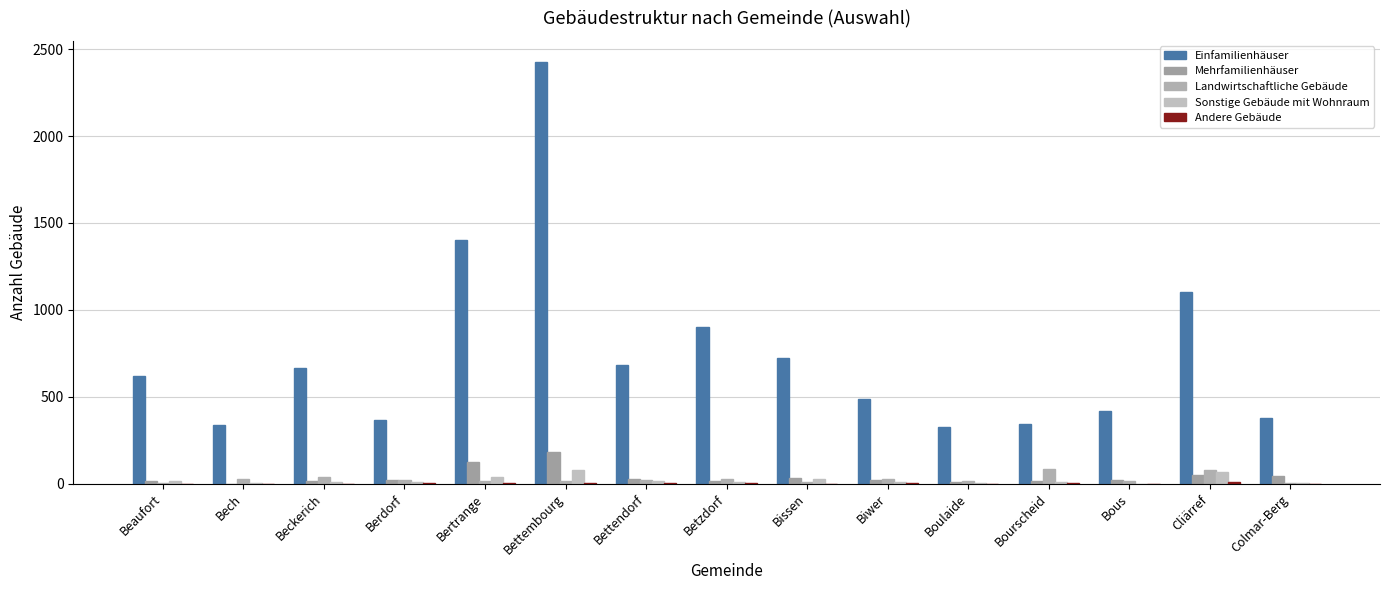

Which series changed the most between Bettendorf and Boulaide?

Einfamilienhäuser